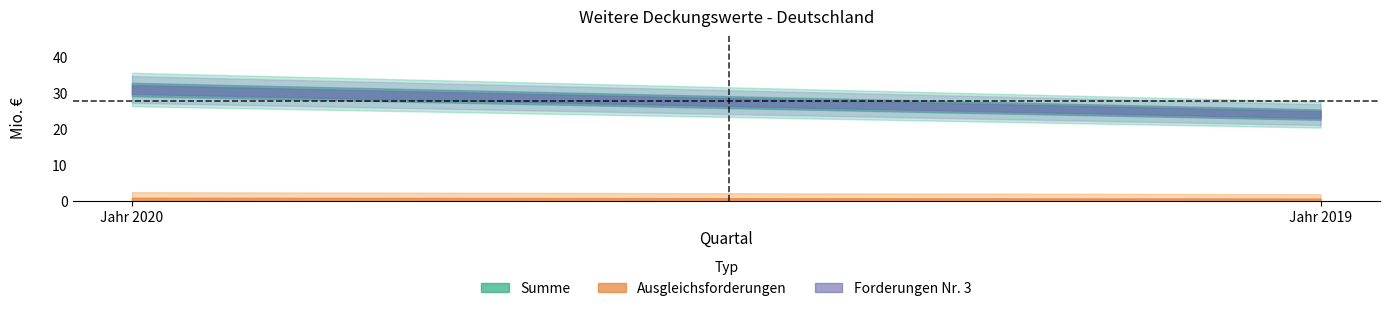

Between Jahr 2019 and Jahr 2020, which is larger?

Jahr 2020